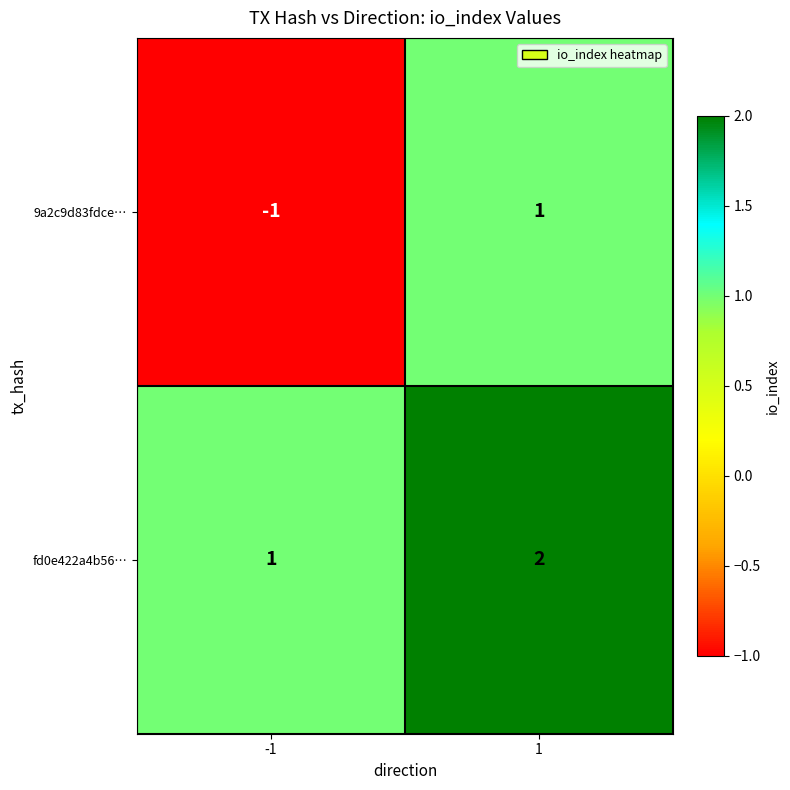

List the series in order of their peak value, lowest first.

9a2c9d83fdce…, fd0e422a4b56…